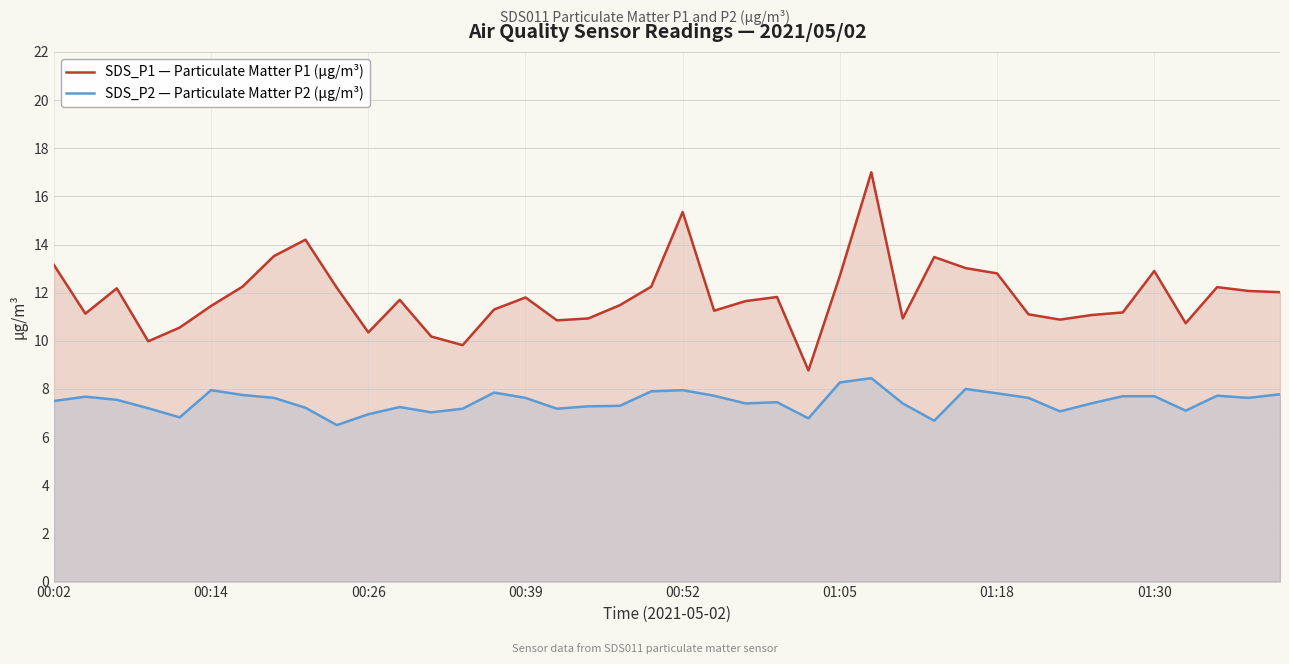

Which series has the largest range (max minus min)?

SDS_P1 — Particulate Matter P1 (µg/m³)